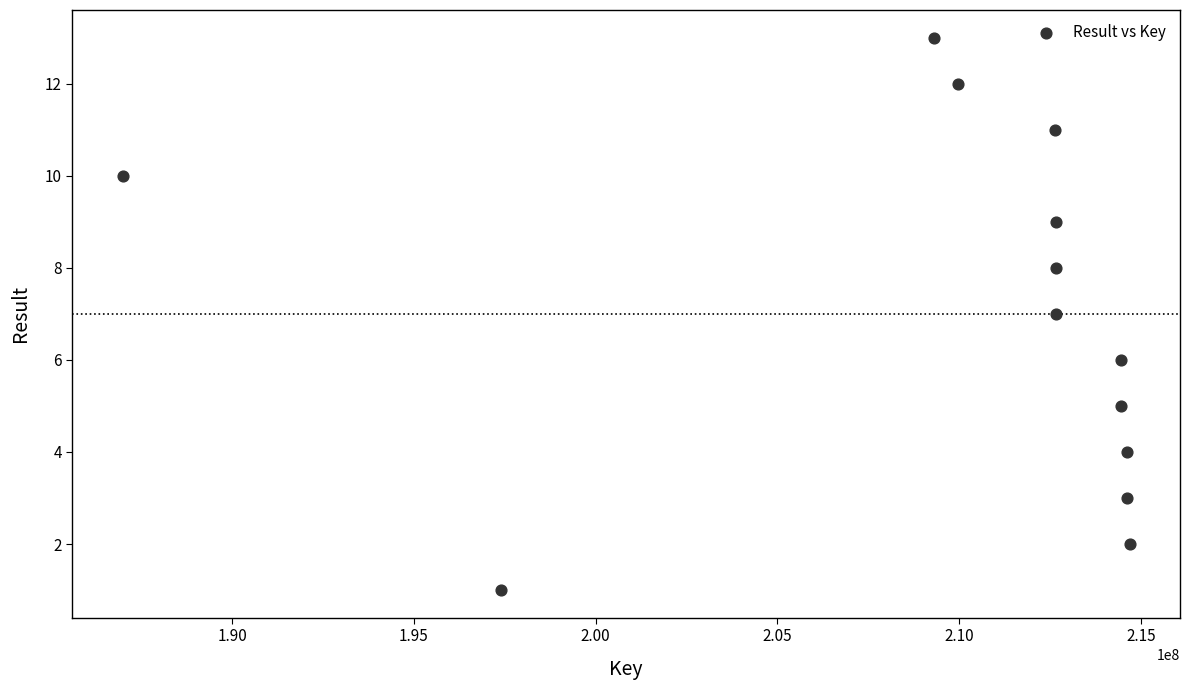

What is the range of Y values (max minus min)?

12